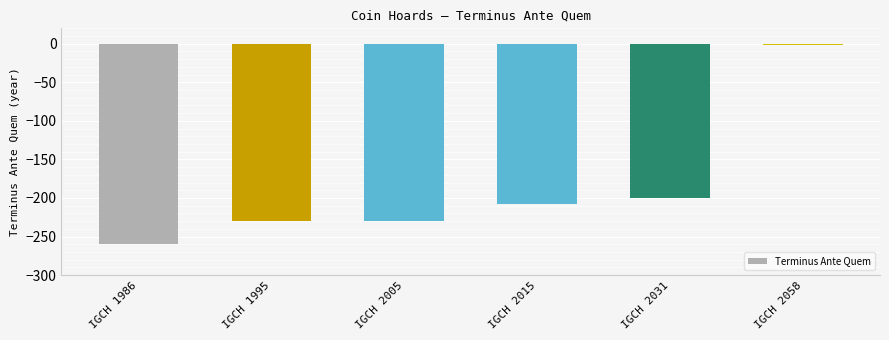

What is the difference between the maximum and second lowest values?

229